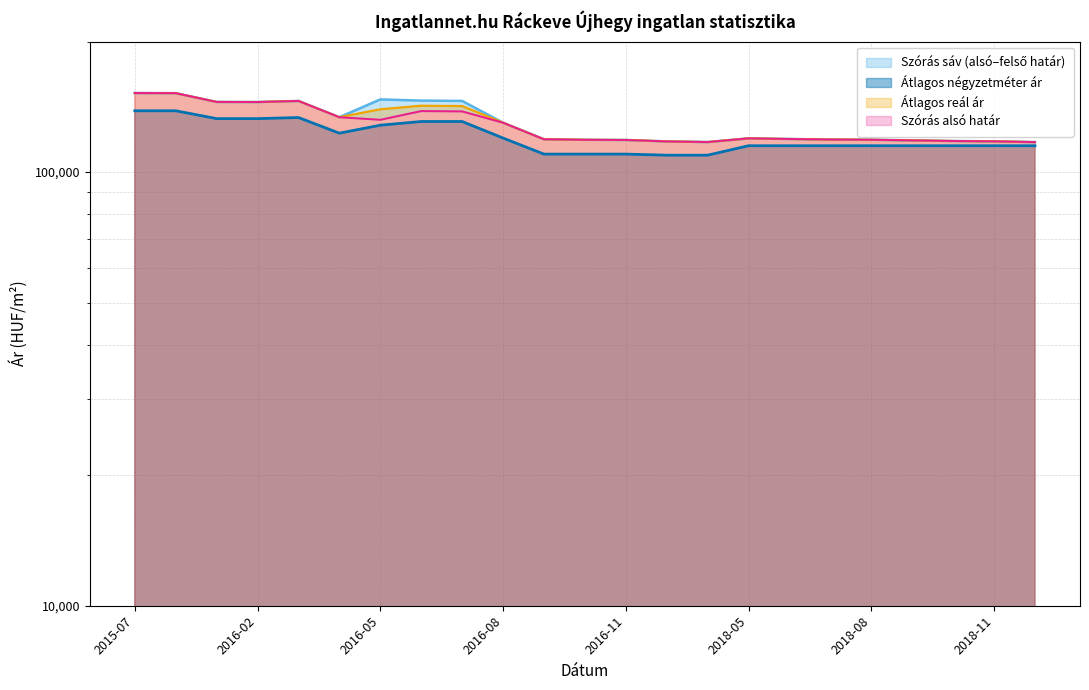

True or false: Szórás felső határ and Átlagos négyzetméter ár cross at least once.

False